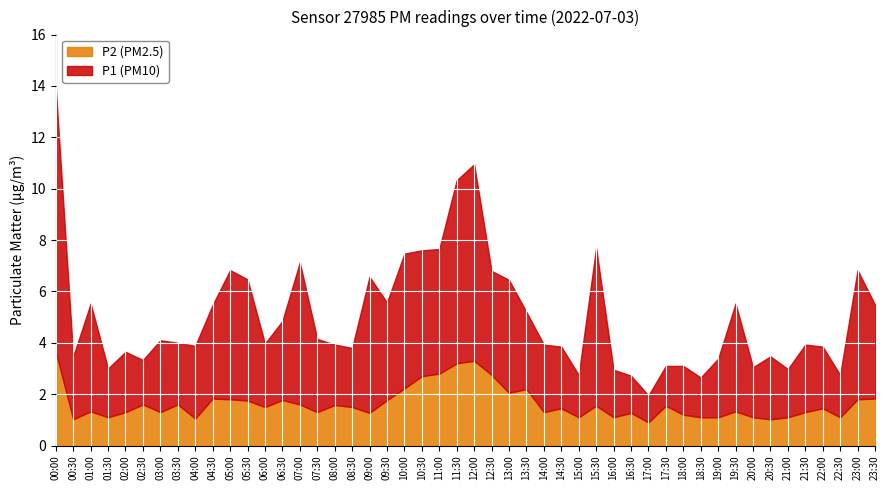

The value of P2 (PM2.5) at 16:30 is 1.3. True or false?

True